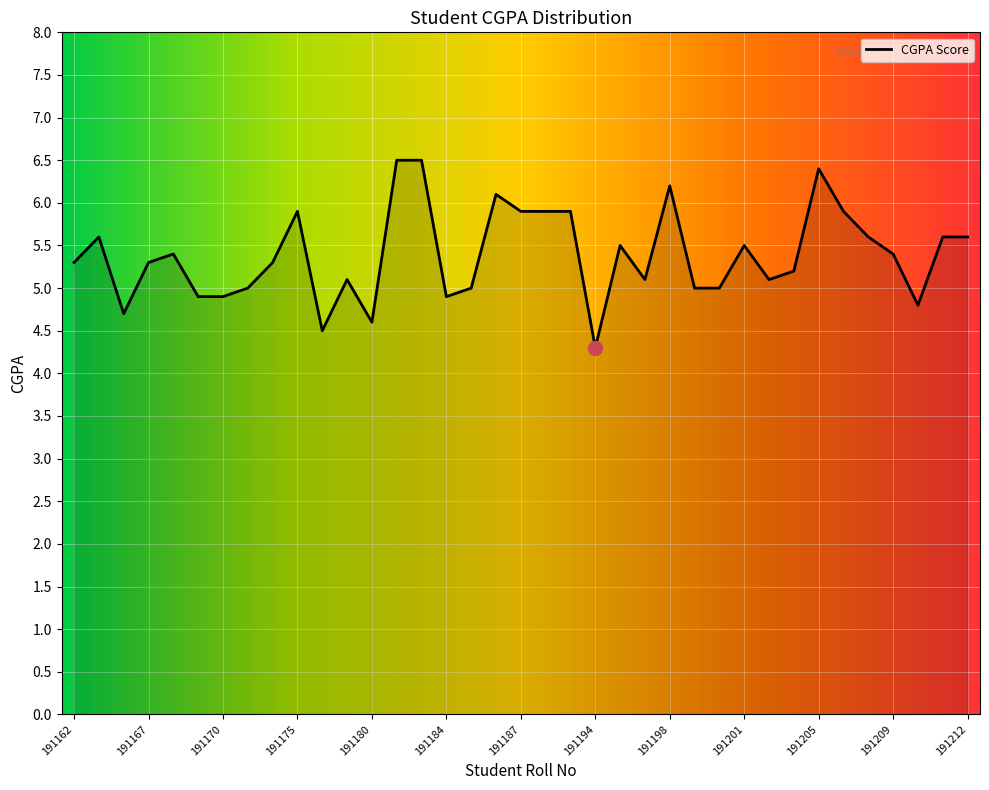

What is the greatest value displayed?

6.5